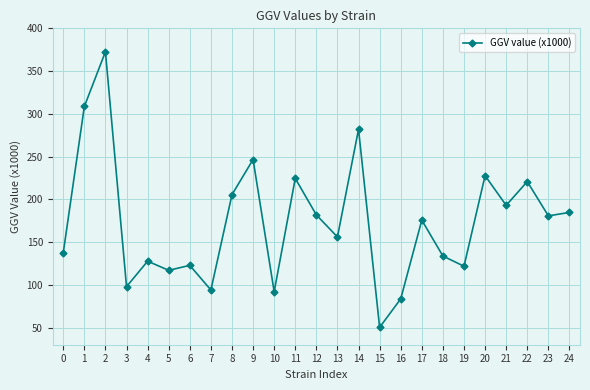

Between 20 and 19, which is larger?

20